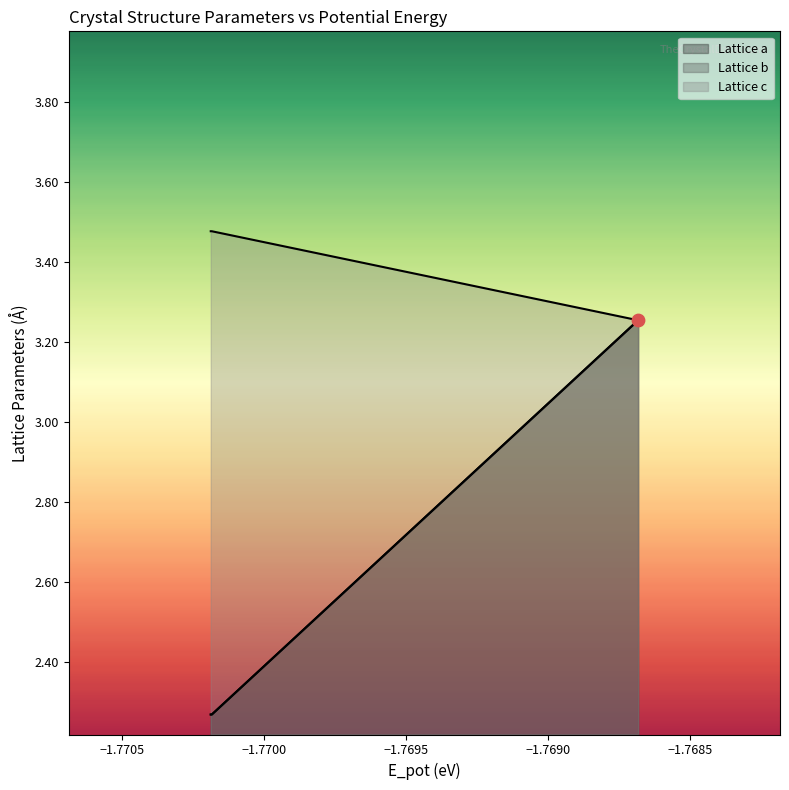

Which series reaches the minimum Y coordinate?

a